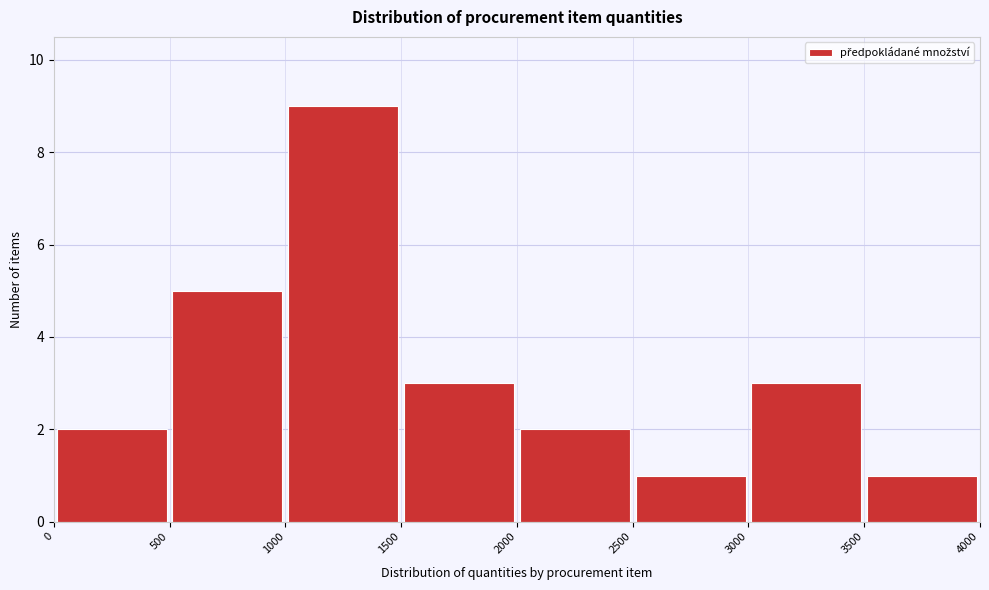

How tall is the bar that spans 2500 to 3000 on the x-axis? The values are not printed on the chart, so give them approximately, as read against the axis.

1